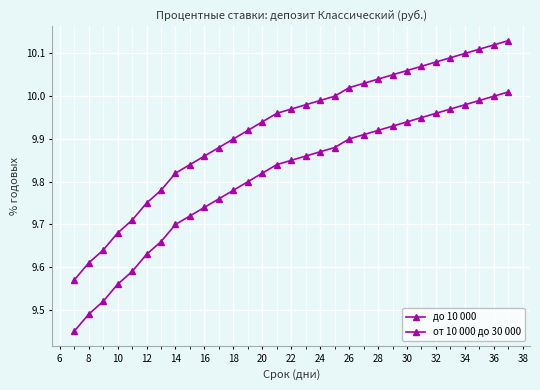

Is this an area chart (filled region under the line)?

No